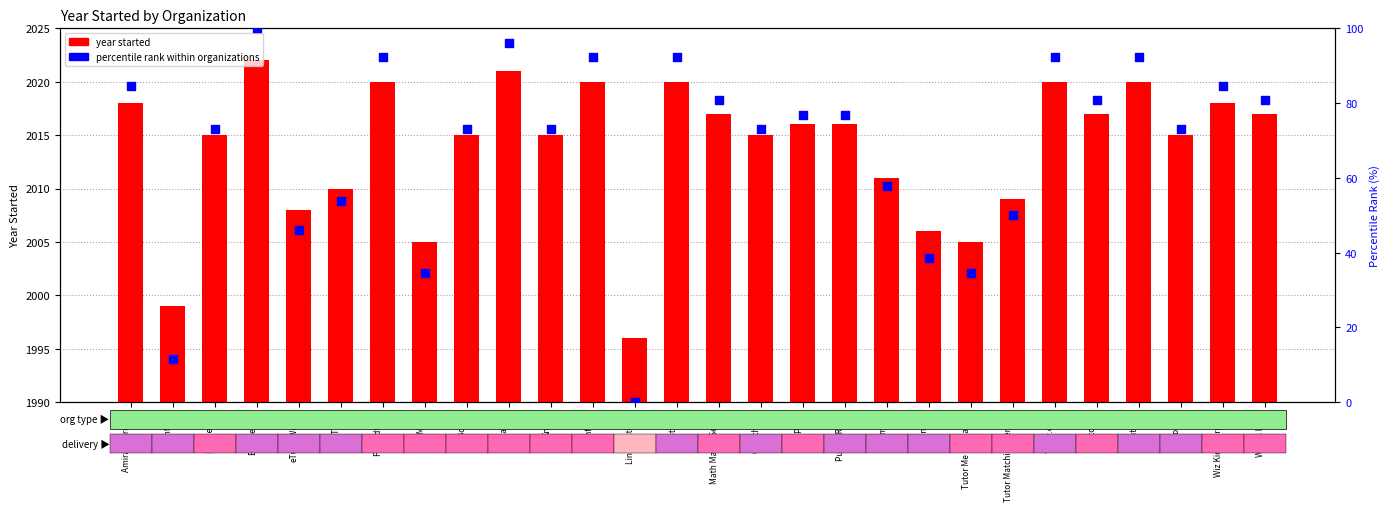

Which series has the widest spread of Y values?

percentile rank within organizations